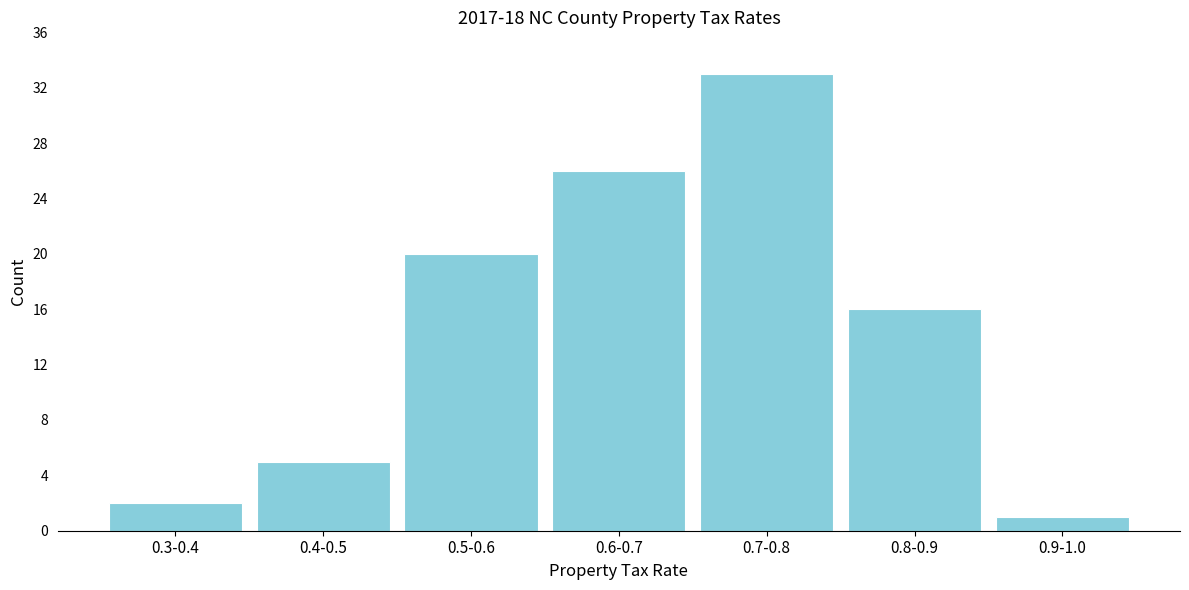

Reading left to right, list all the values displayed in this chart.

0.3-0.4=2	0.4-0.5=5	0.5-0.6=20	0.6-0.7=26	0.7-0.8=33	0.8-0.9=16	0.9-1.0=1